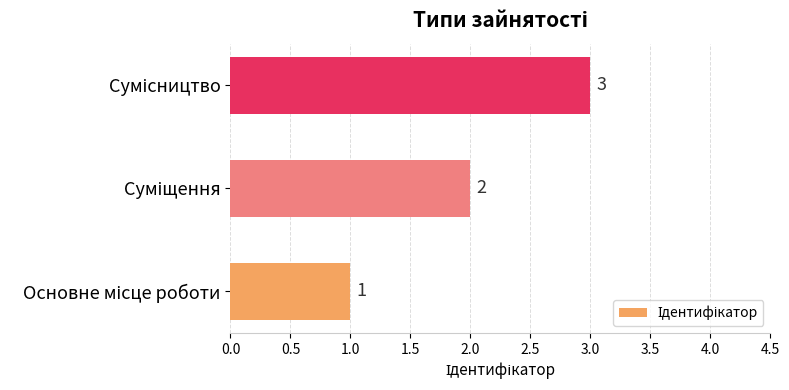

How many values are between 1 and 3?

3